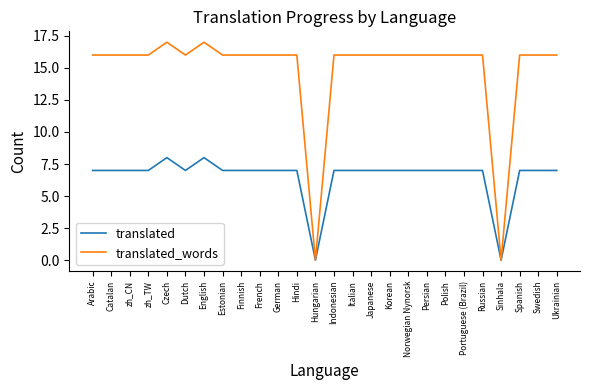

What value does the translated series have at Russian?

7